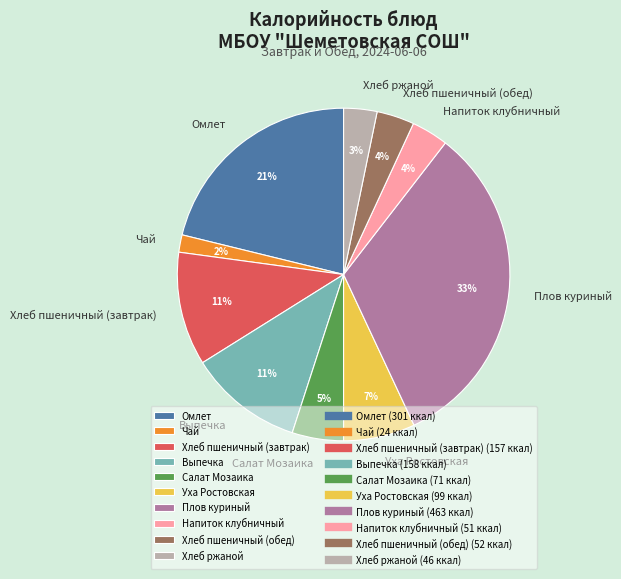

Is it true that Хлеб ржаной is 11% of the pie?

False